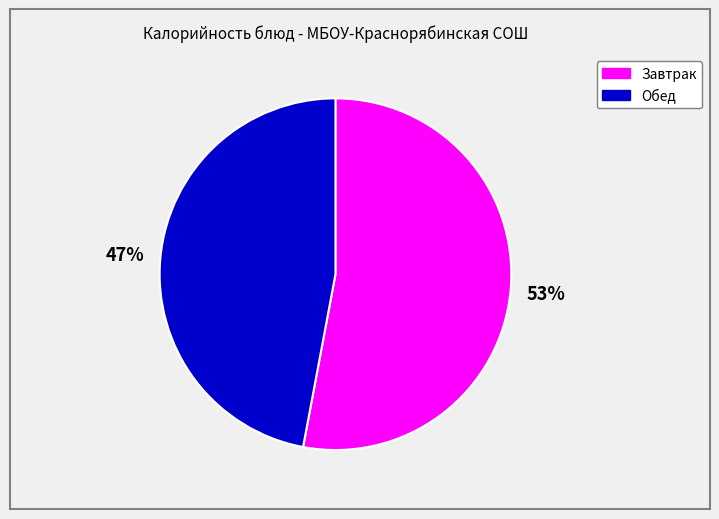

To the nearest percent, what is the average slice percentage?

50%